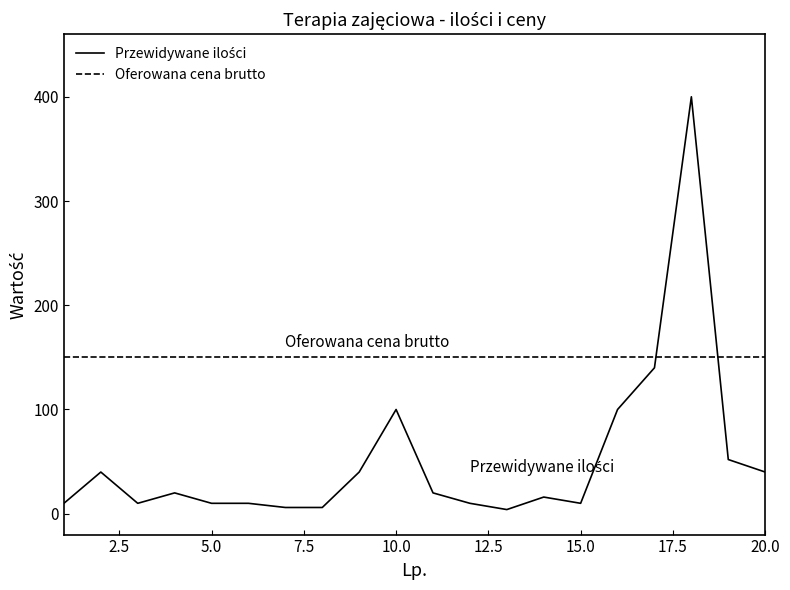

What is the greatest value displayed?

400